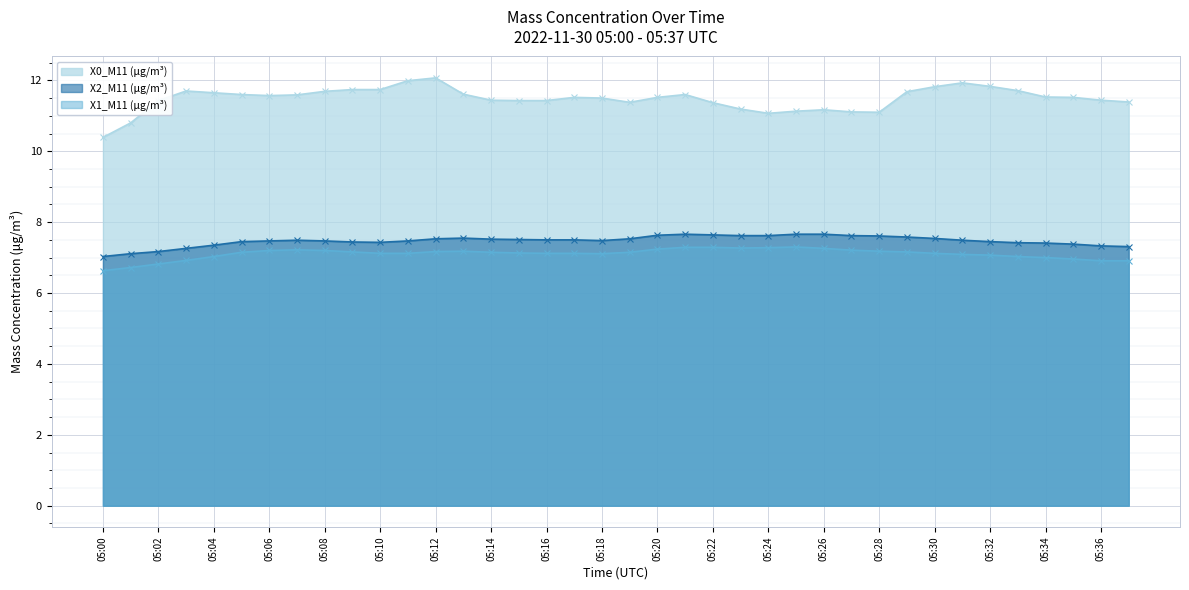

The value of X1_M11 (μg/m³) at 05:03 is 11.1. True or false?

False